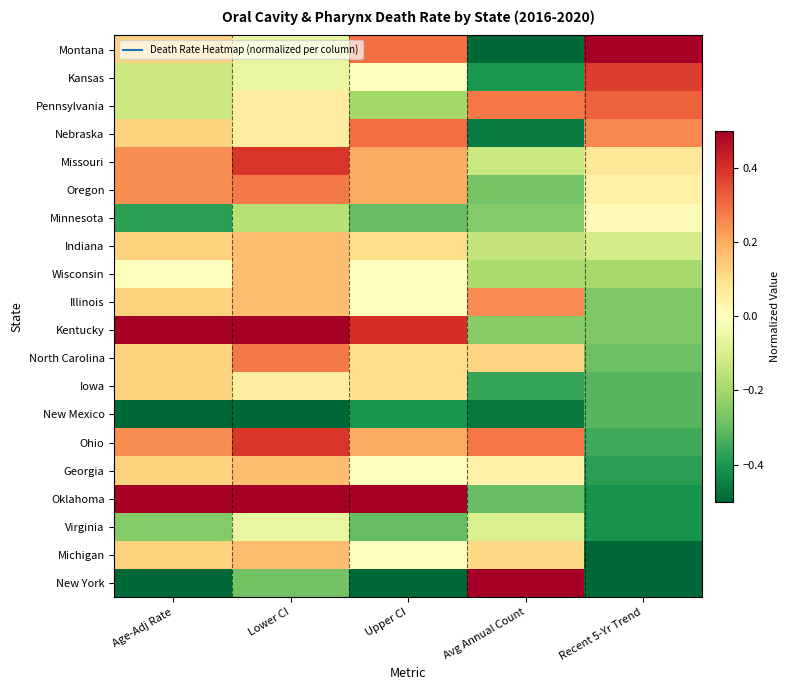

Count the number of data series in this chart.

20